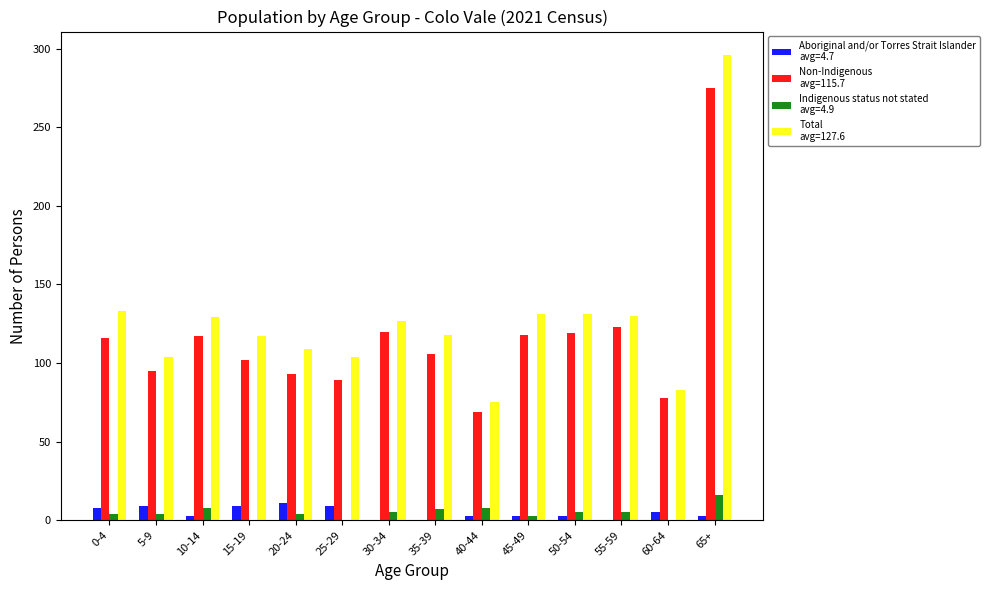

What is the greatest value displayed?

296